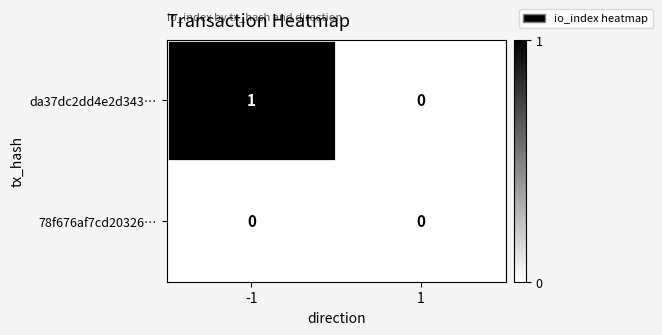

Rank the series by their maximum value, from lowest to highest.

78f676af7cd20326…, da37dc2dd4e2d343…